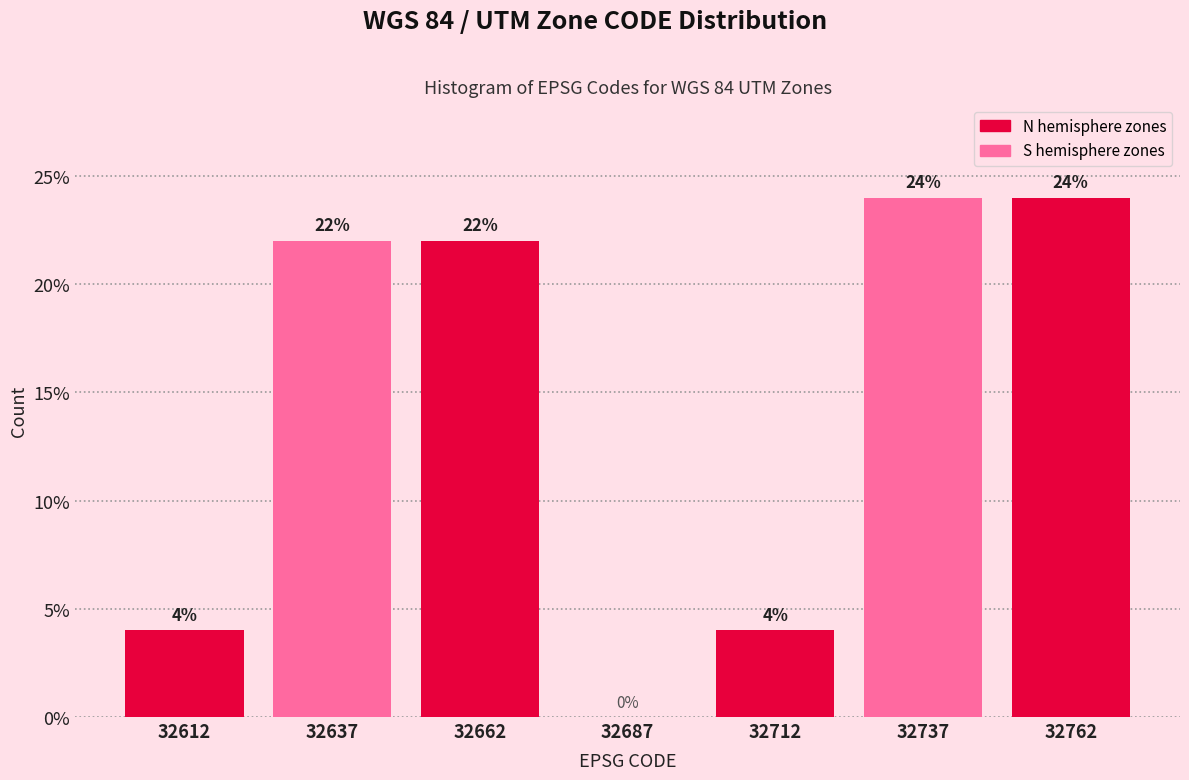

Reading left to right, list every bar in this chart as the range it spans on the x-axis followed by its height.

32600 to 32625: 4
32625 to 32650: 22
32650 to 32675: 22
32675 to 32700: 0
32700 to 32725: 4
32725 to 32750: 24
32750 to 32775: 24